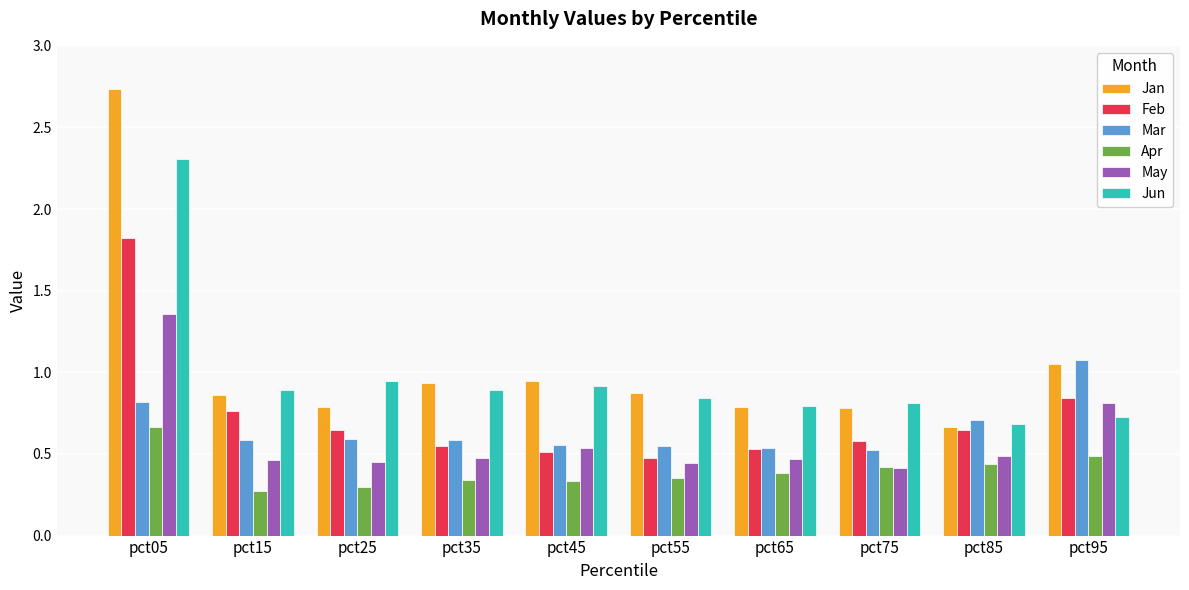

Are the bars grouped side by side (vs. stacked)?

Yes